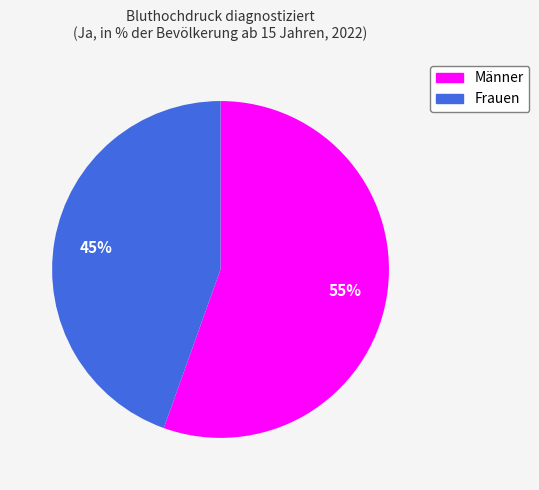

Count the number of slices in the pie.

2